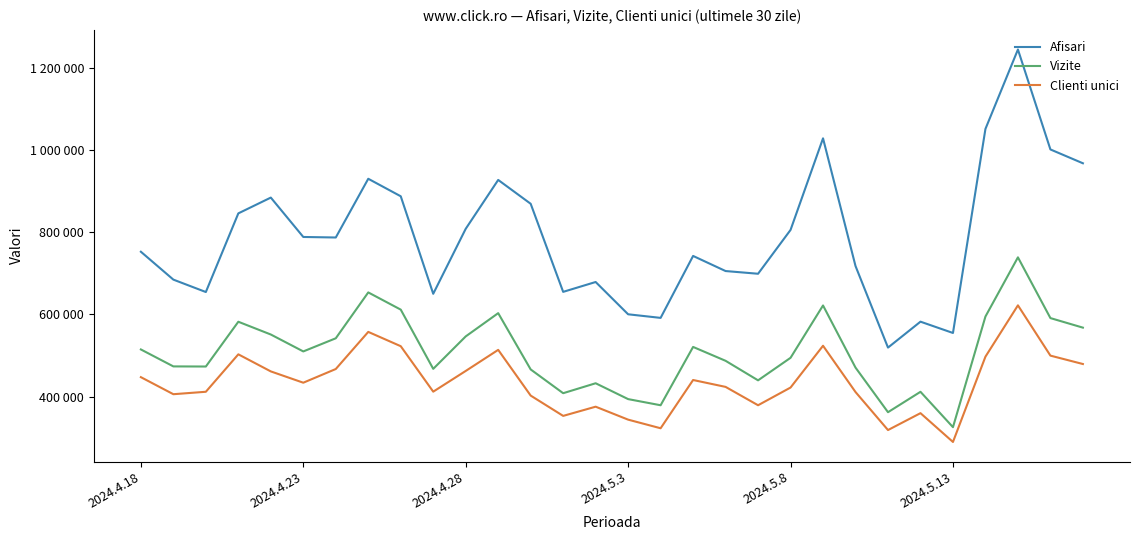

List the series in order of their peak value, highest first.

Afisari, Vizite, Clienti unici